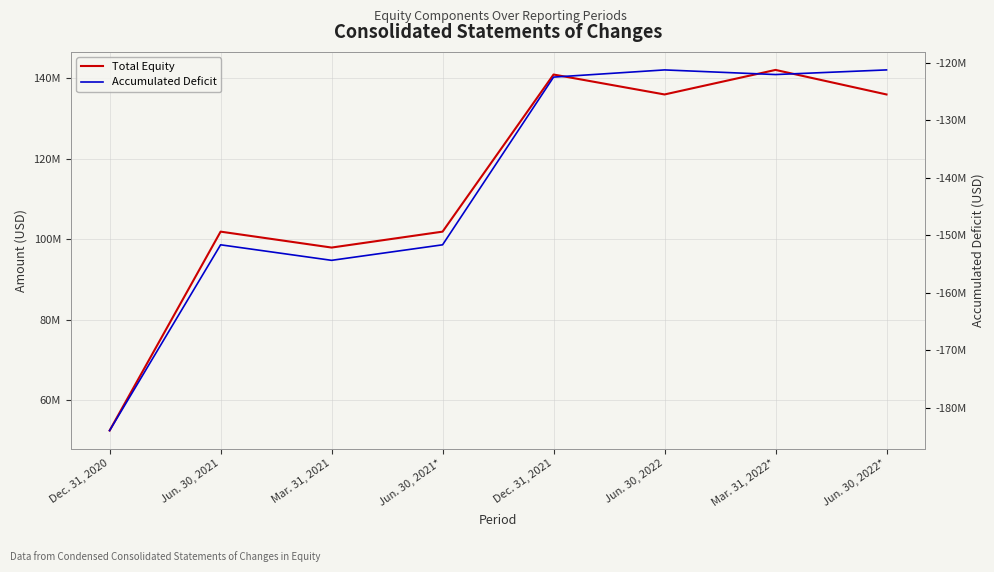

True or false: Accumulated Deficit has more than 0 interior local peaks.

True